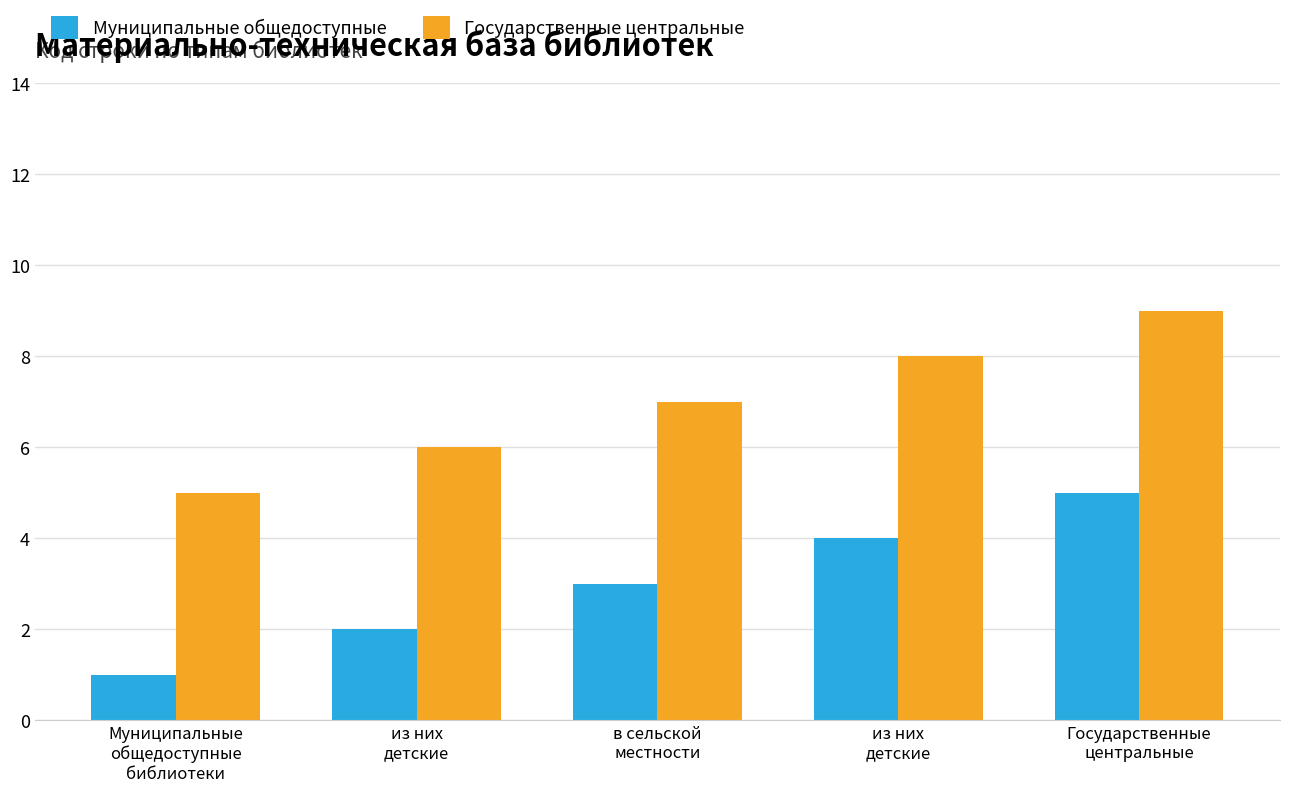

Which category has the lowest value in the Муниципальные общедоступные series?

Муниципальные
общедоступные
библиотеки